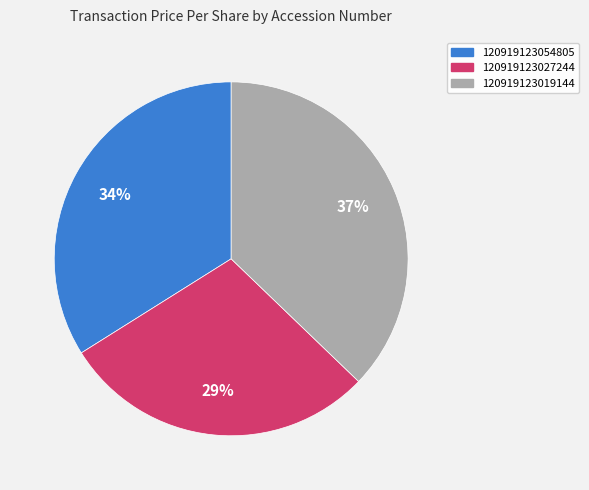

Which category has the biggest portion of the pie?

120919123019144